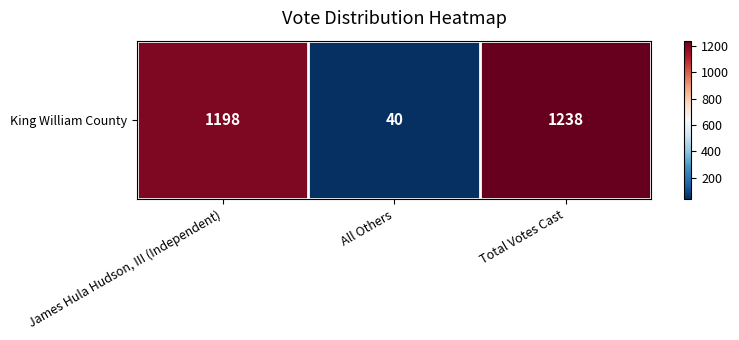

What is the difference between the maximum and minimum values?

1198